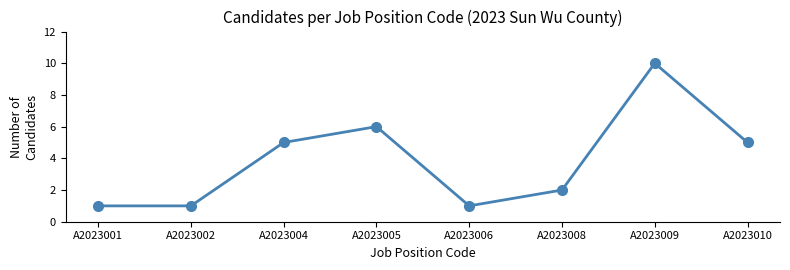

How many data points does each series have?

8